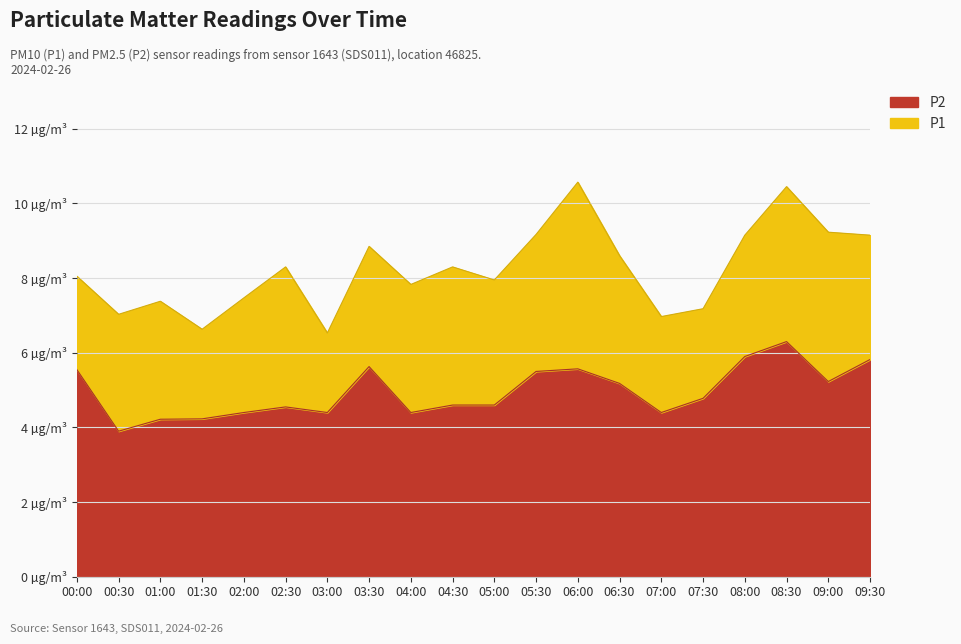

True or false: P1 and P2 cross at least once.

False